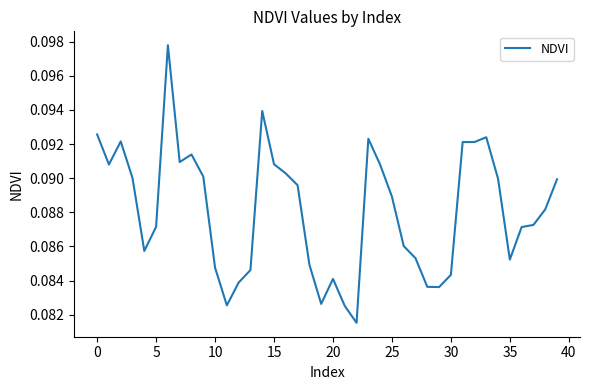

Is this an area chart (filled region under the line)?

No